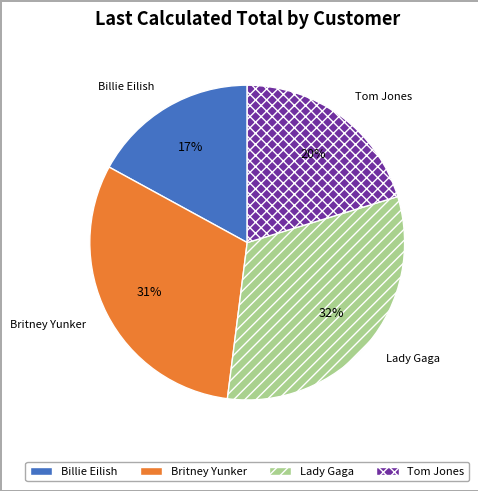

To the nearest percent, what is the average slice percentage?

25%